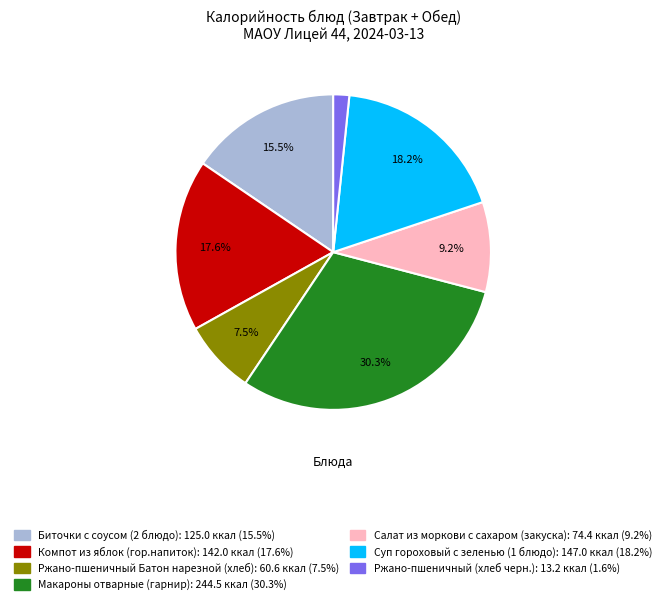

Approximately how many times larger is the value at Ржано-пшеничный Батон нарезной (хлеб) compared to Суп гороховый с зеленью (1 блюдо)?

0.4